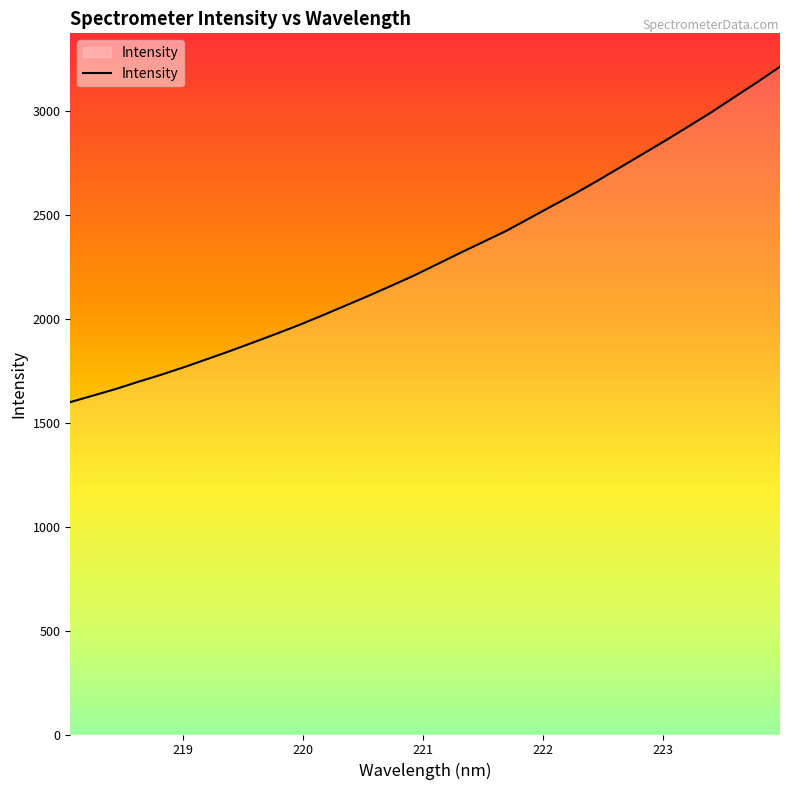

Does the chart have visible grid lines?

No